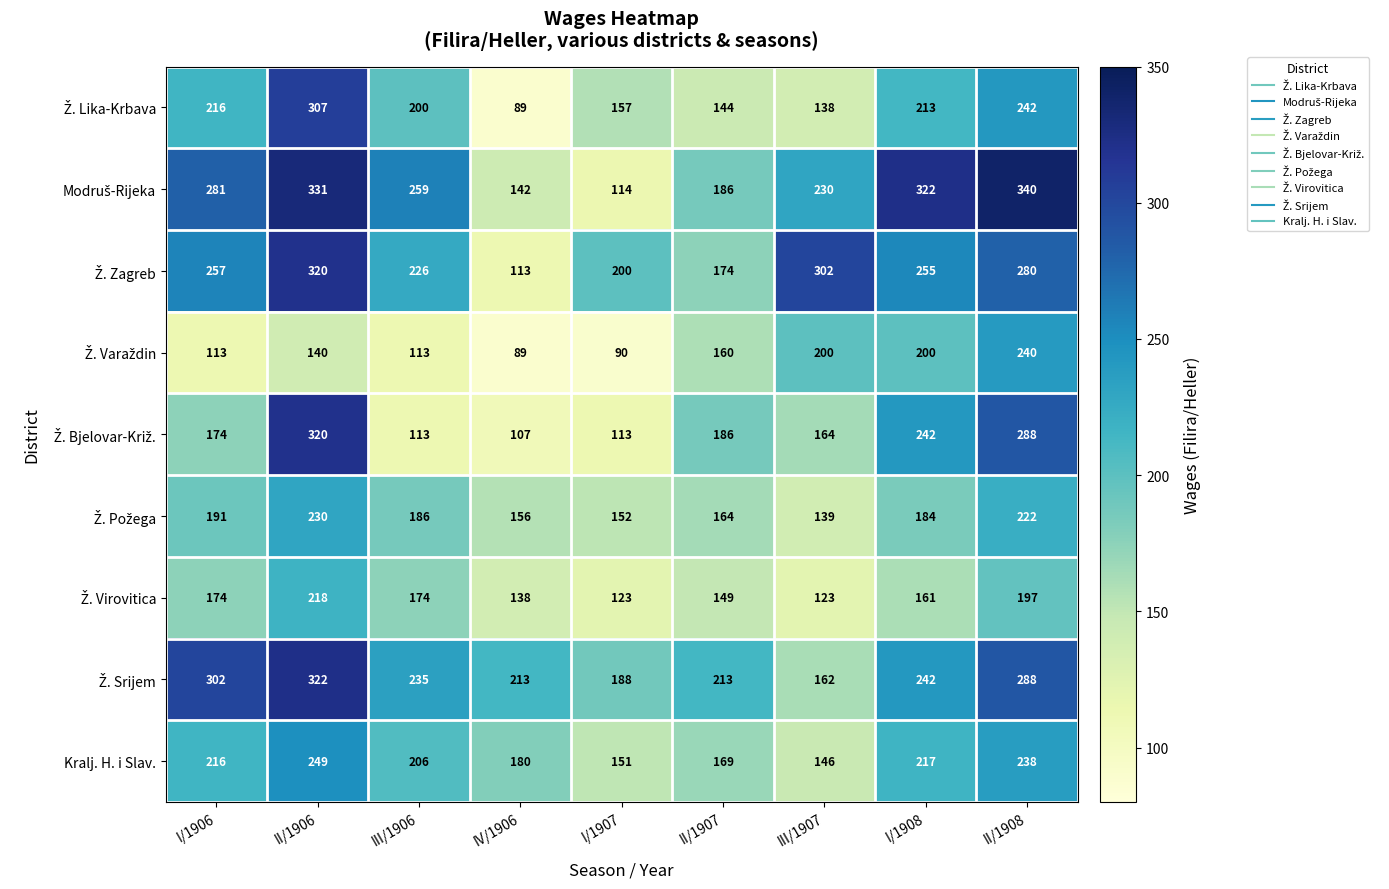

What is the minimum value shown in the chart?

89